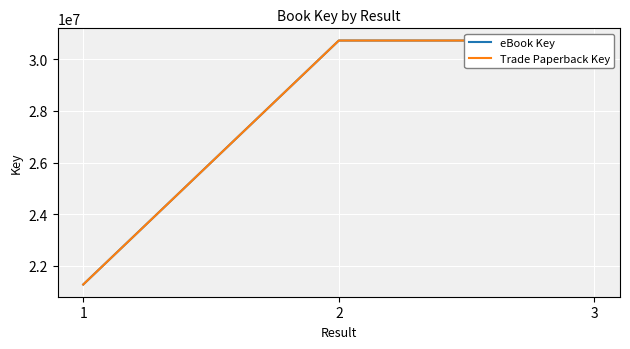

At which label does eBook Key reach its peak?

3